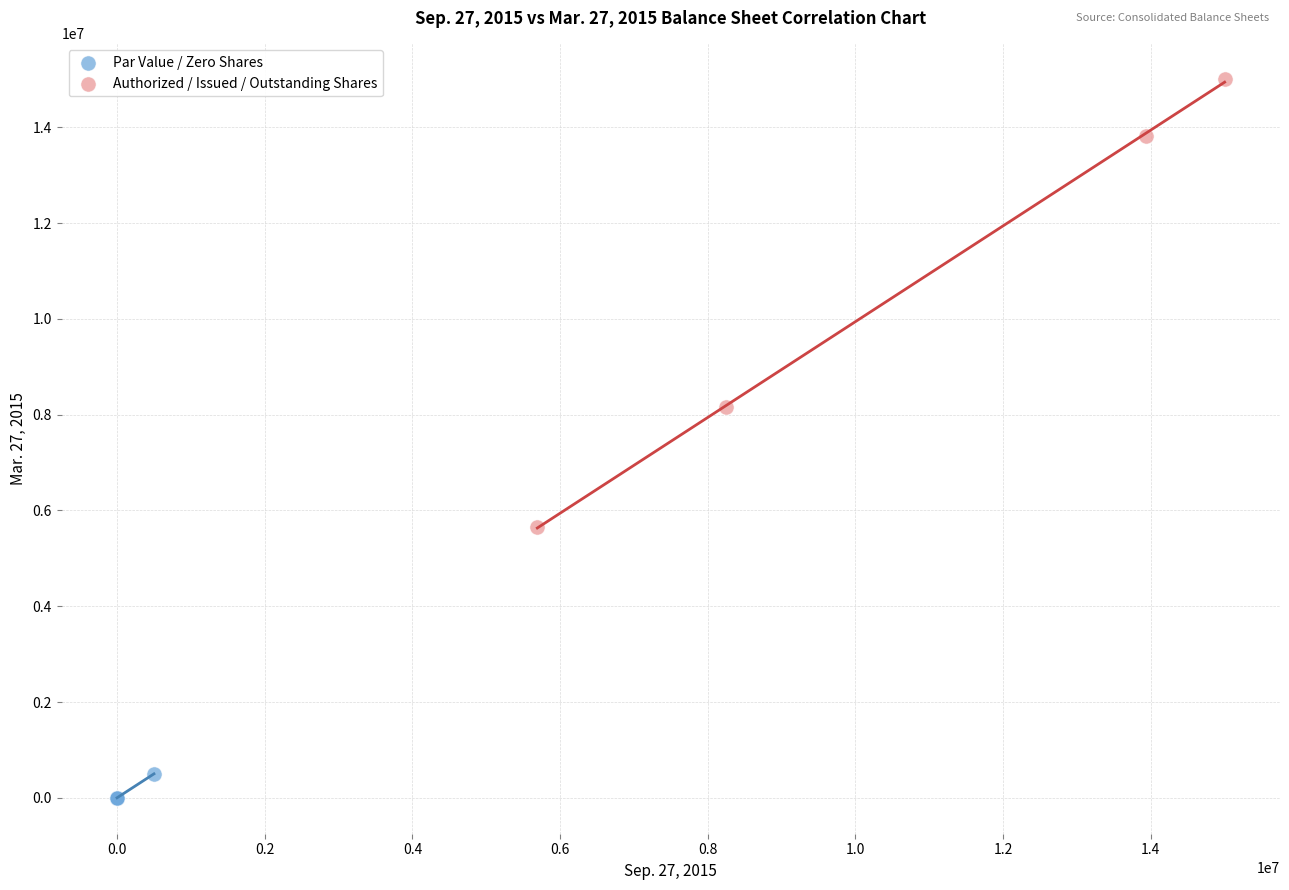

Which series contains the highest Y value?

Authorized / Issued / Outstanding Shares